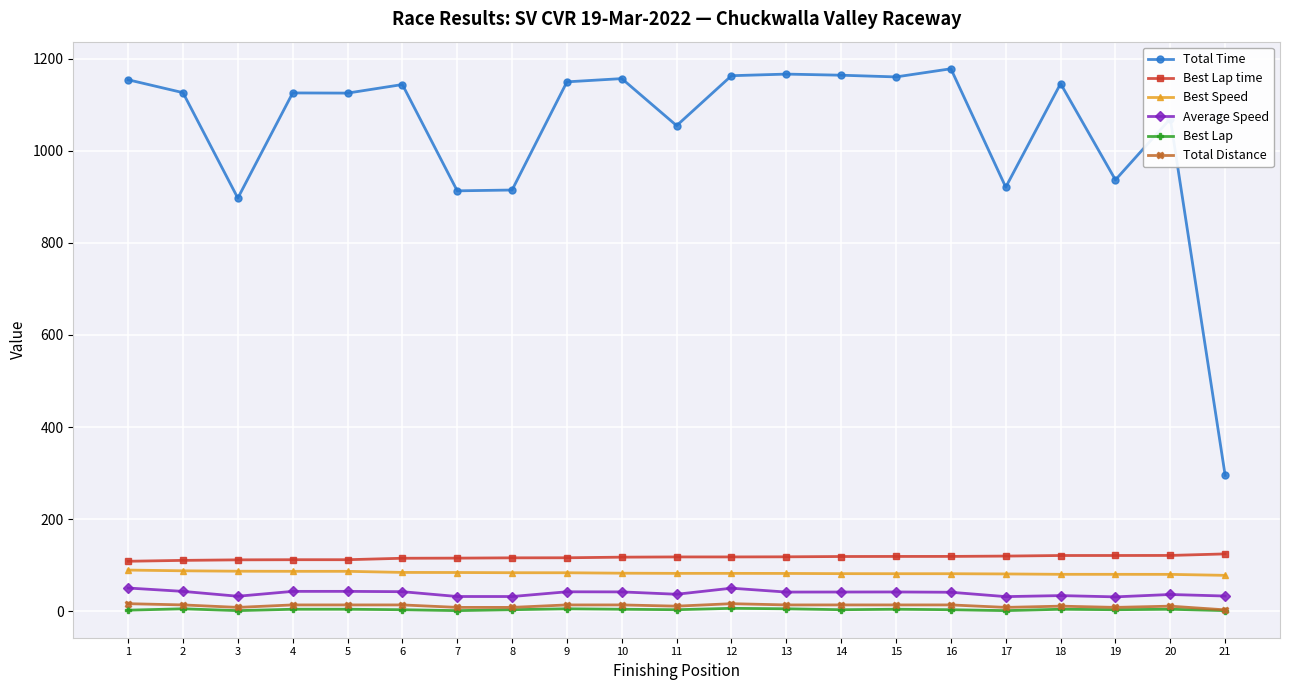

Between 2 and 20, which series saw the biggest shift?

Total Time